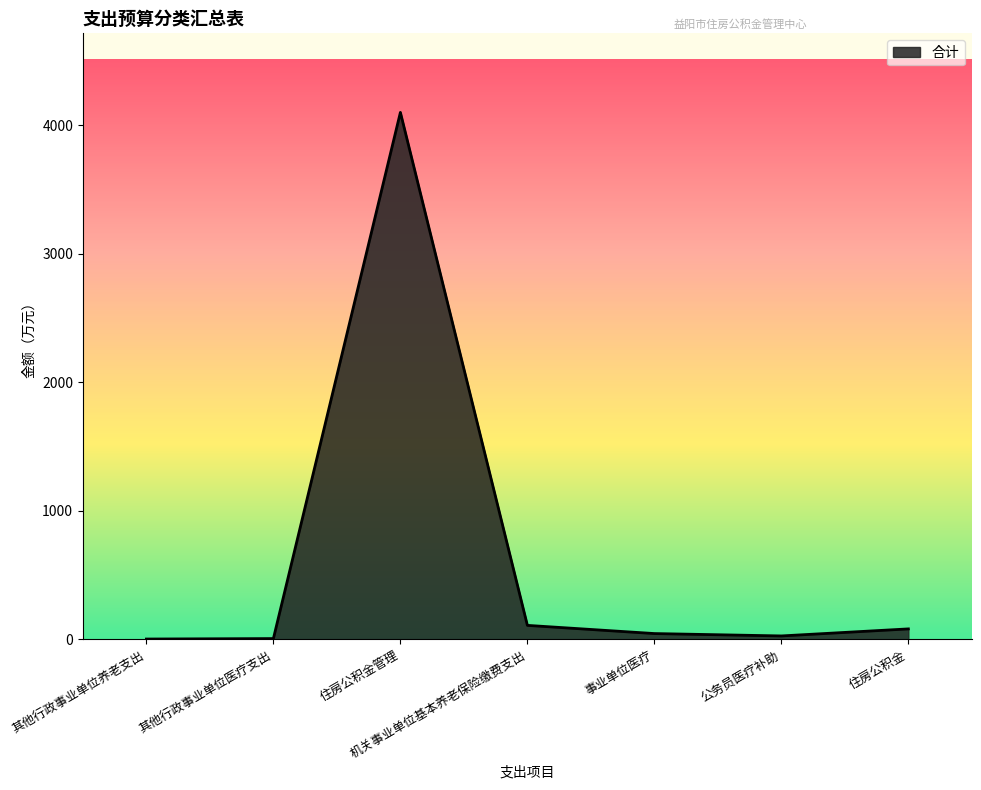

What is the sum of all values?

4374.9